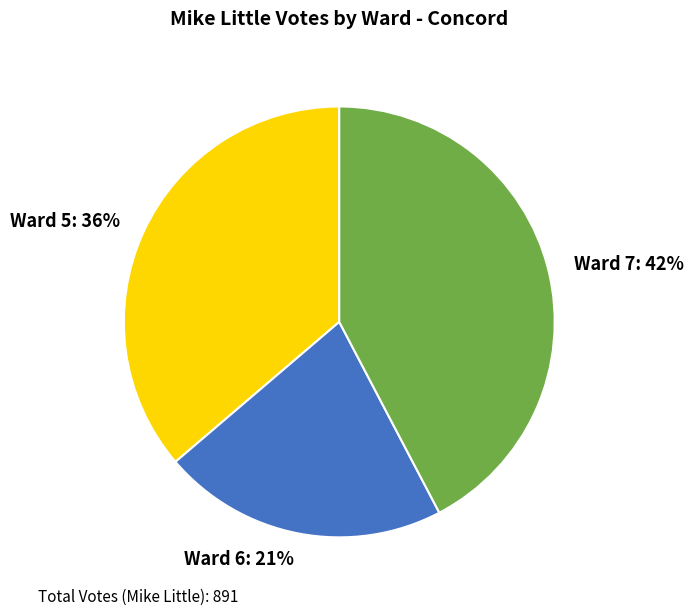

True or false: Ward 7 accounts for 42% of the total.

True